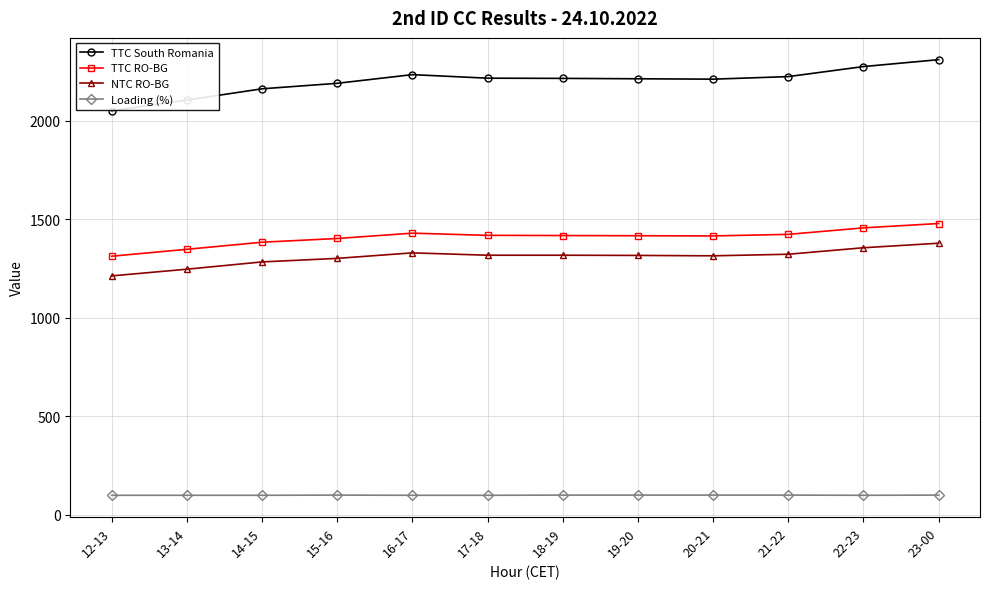

What is the difference between the TTC RO-BG values at 14-15 and 23-00?

95